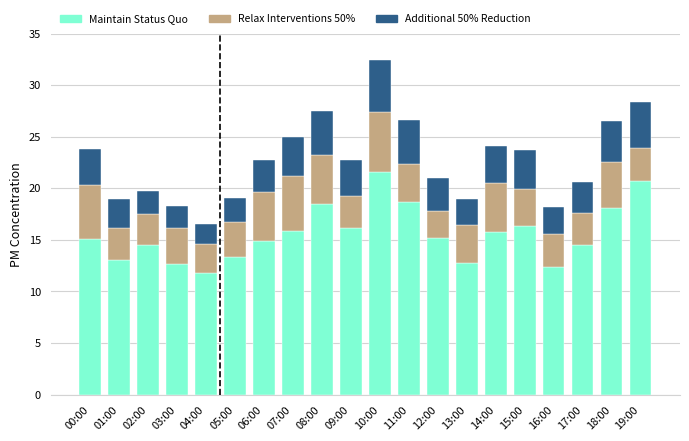

The value of Maintain Status Quo at 01:00 is 8.5. True or false?

False